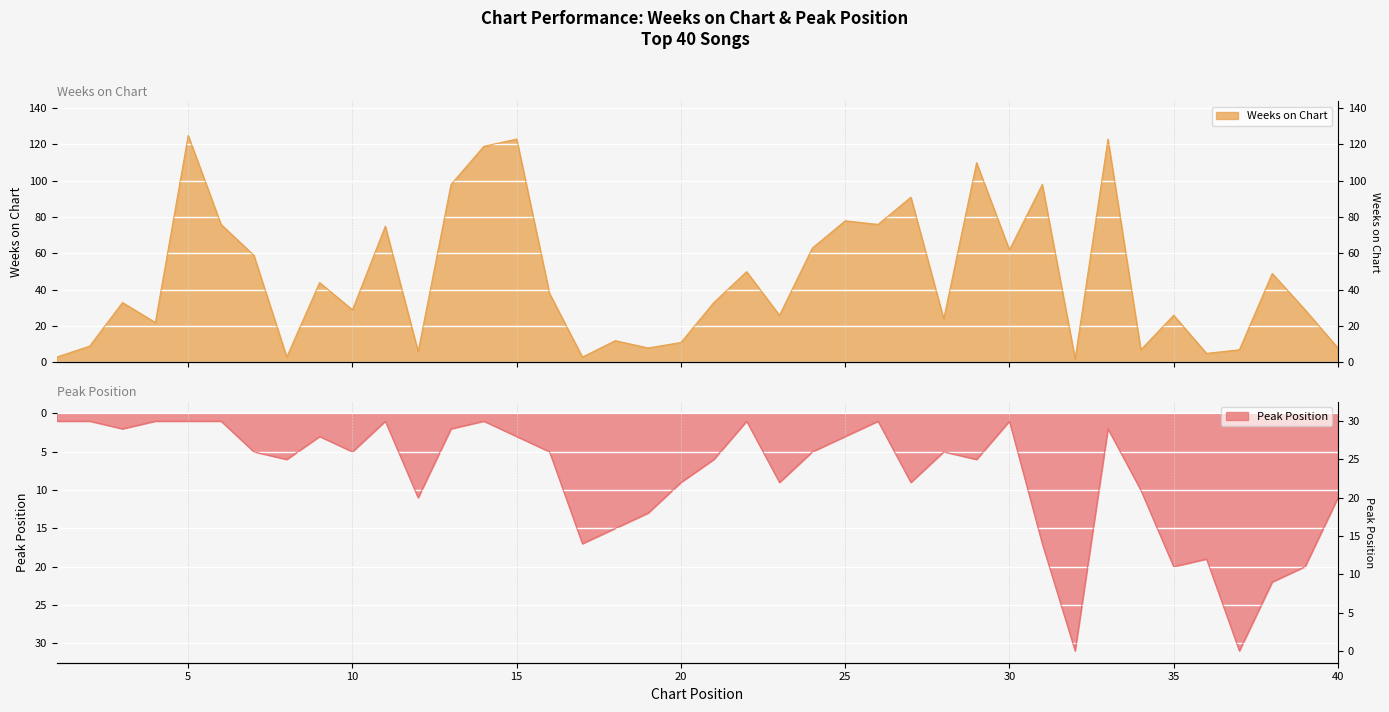

Does the chart display data point markers on the line(s)?

No